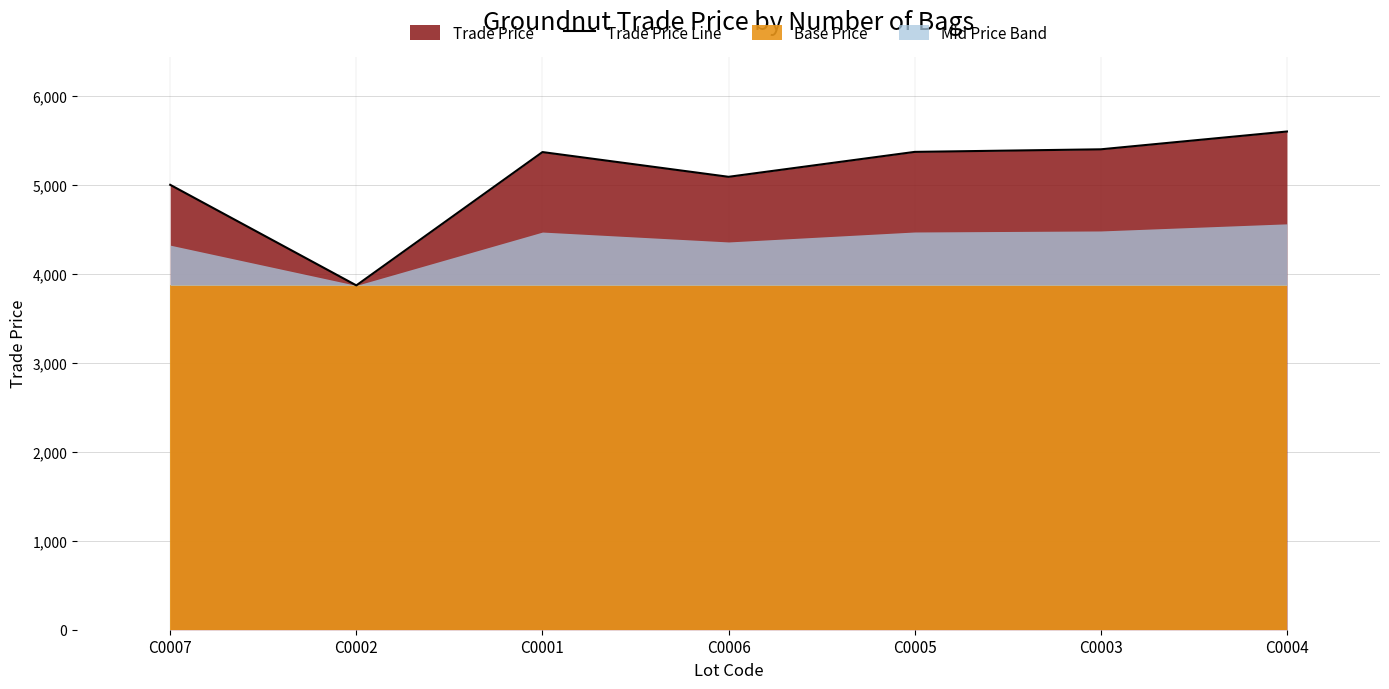

List the labels in order of value, largest first.

C0004, C0003, C0005, C0001, C0006, C0007, C0002